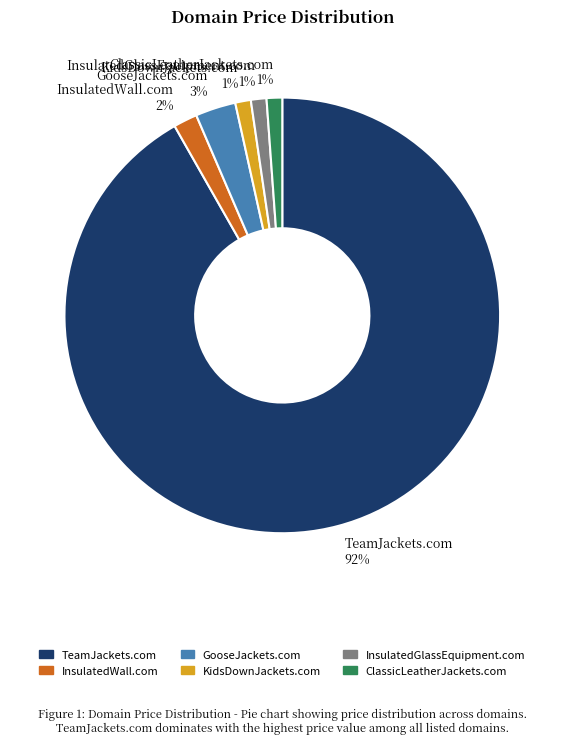

True or false: KidsDownJackets.com accounts for 1% of the total.

True